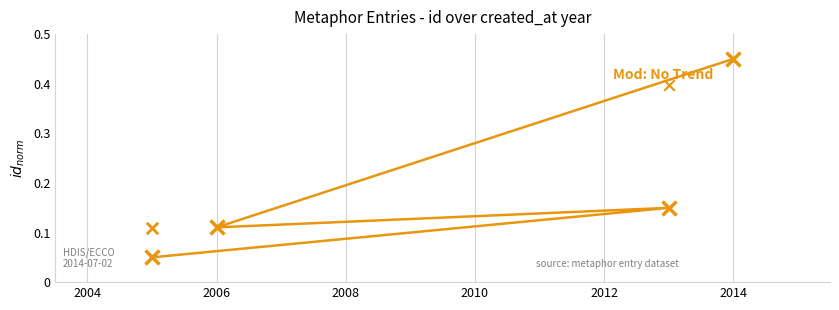

Which has a higher value, 2004 or 2006?

2006